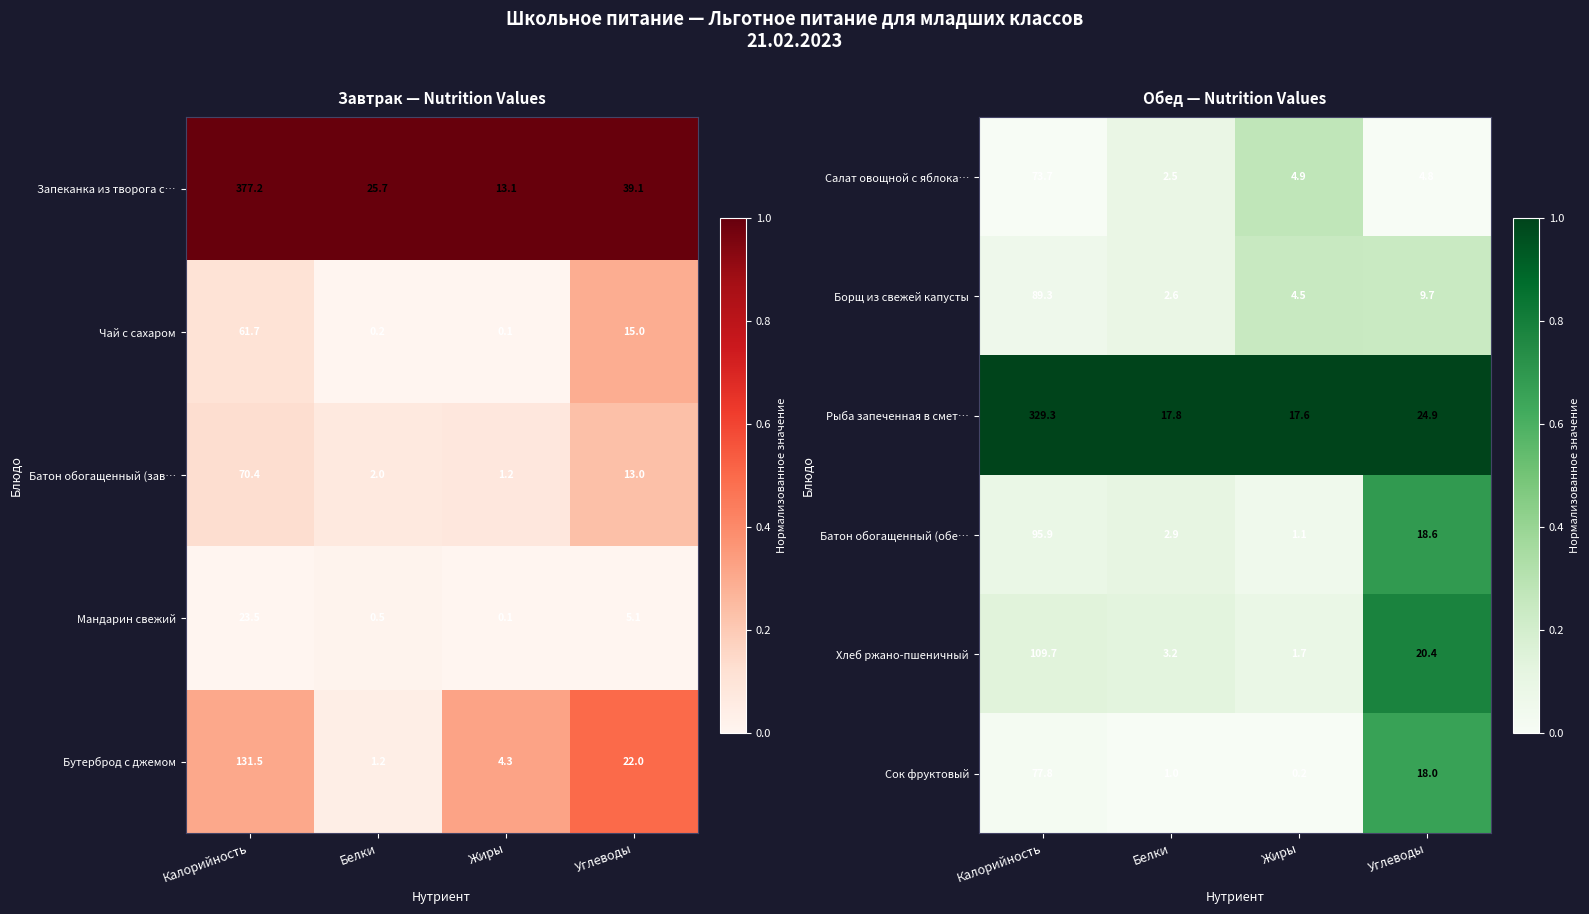

Count the number of categories in the chart.

4